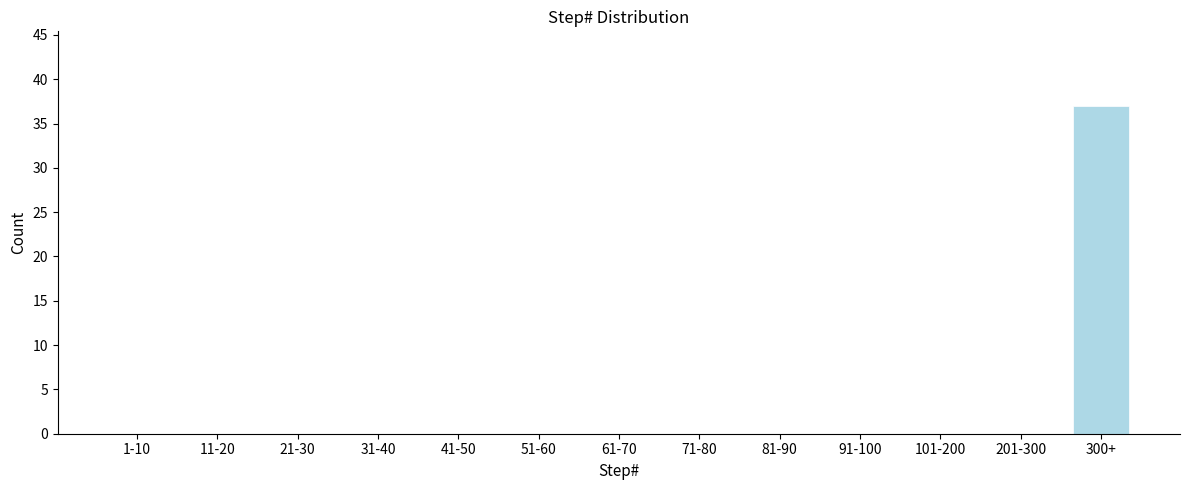

Reading left to right, transcribe all the data shown in this chart.

1-10=0	11-20=0	21-30=0	31-40=0	41-50=0	51-60=0	61-70=0	71-80=0	81-90=0	91-100=0	101-200=0	201-300=0	300+=37